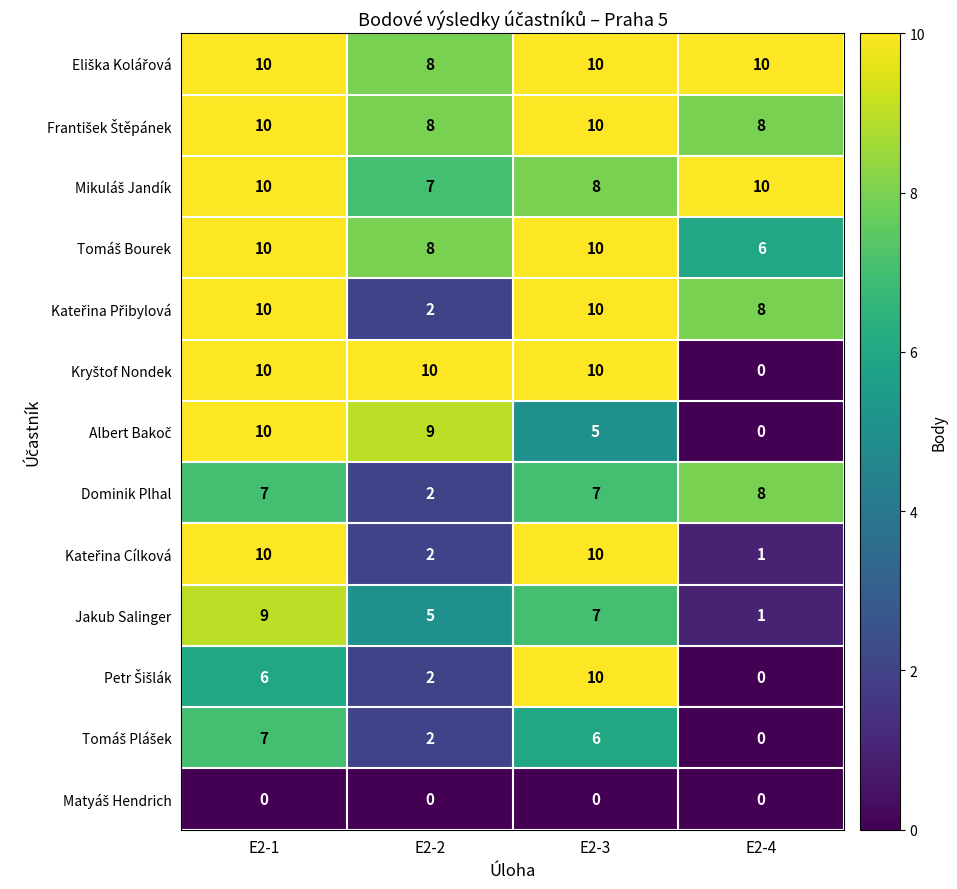

At which category is the sum across all series the highest?

E2-1